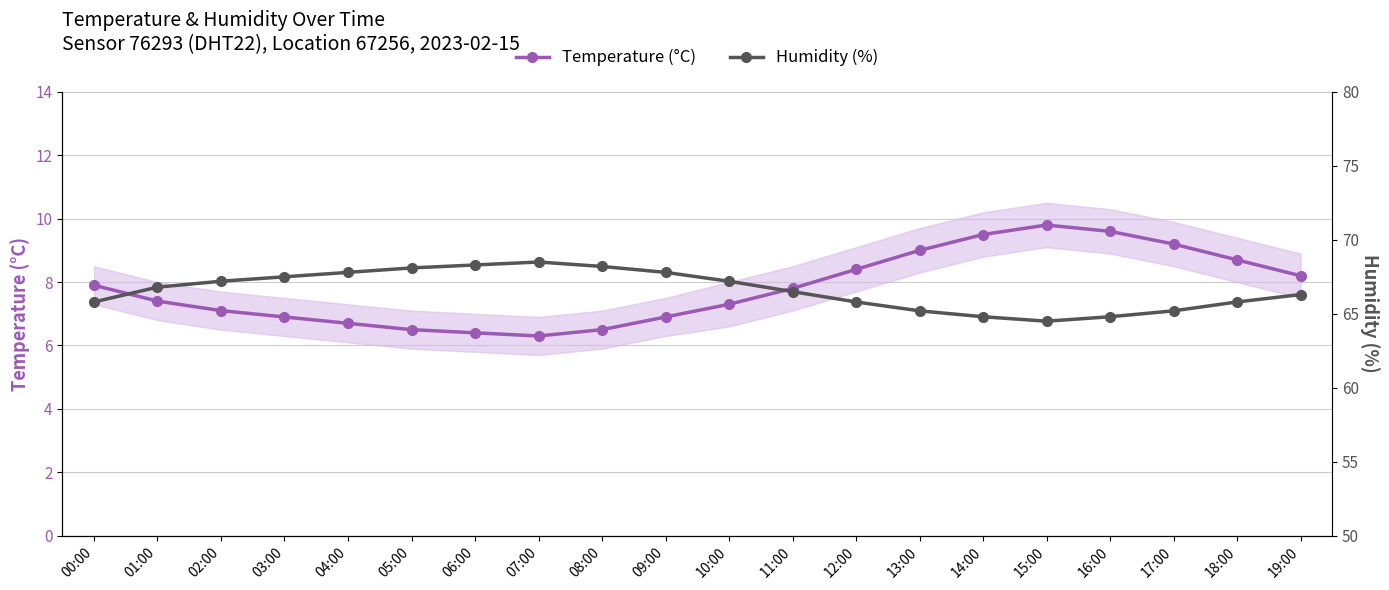

What is the sum of all Temperature (°C) values?

156.1